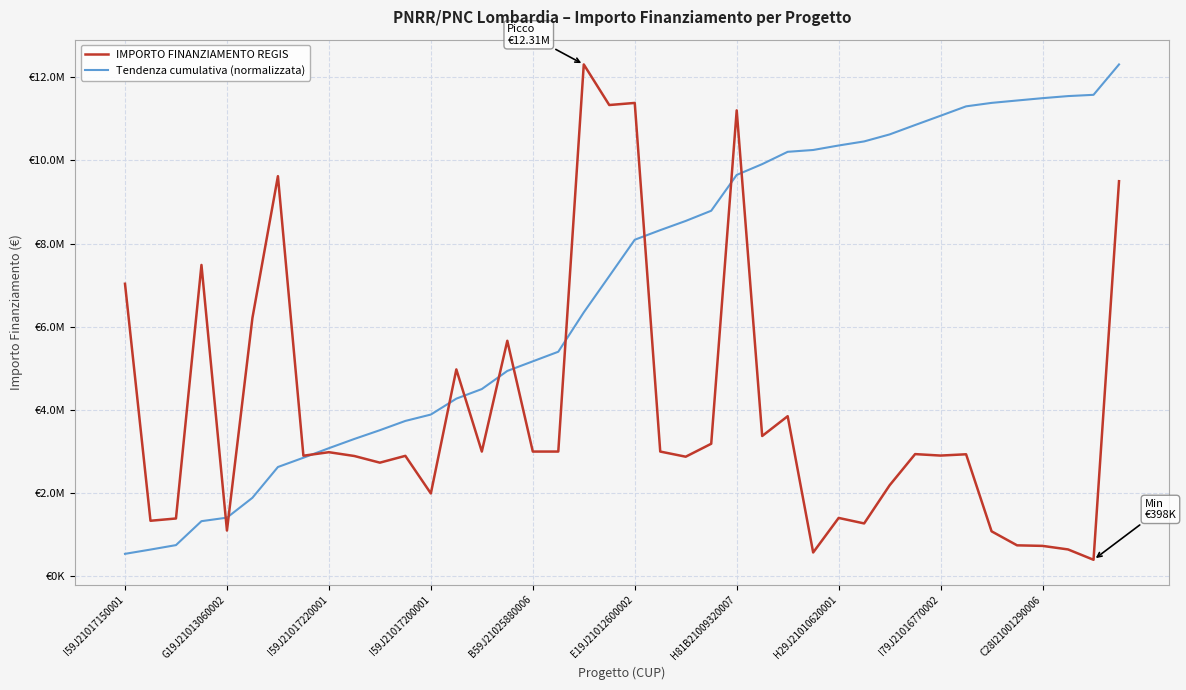

List the series in order of their overall mean, highest first.

Tendenza cumulativa (normalizzata), IMPORTO FINANZIAMENTO REGIS